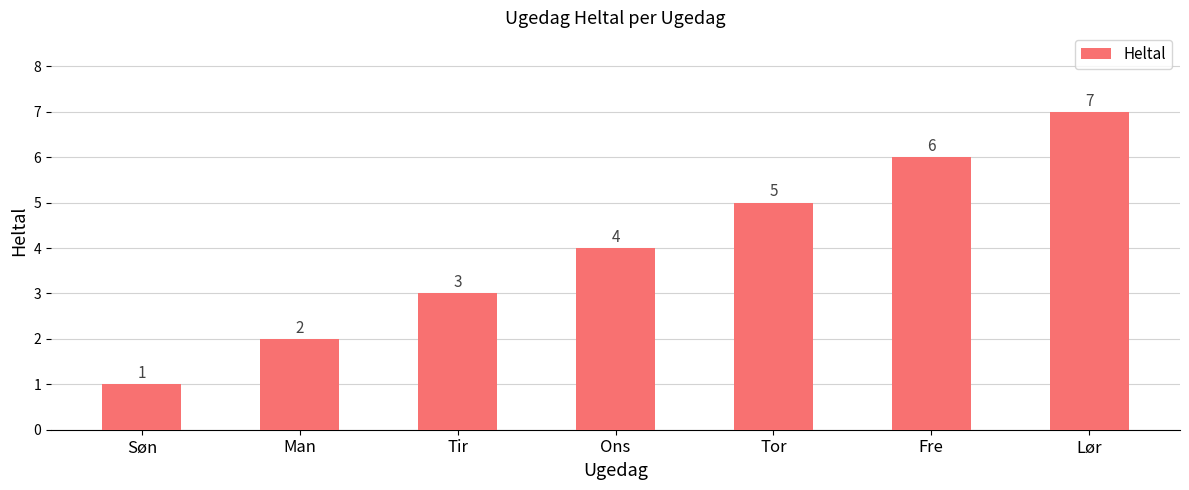

True or false: the data shows 3 at Tir.

True